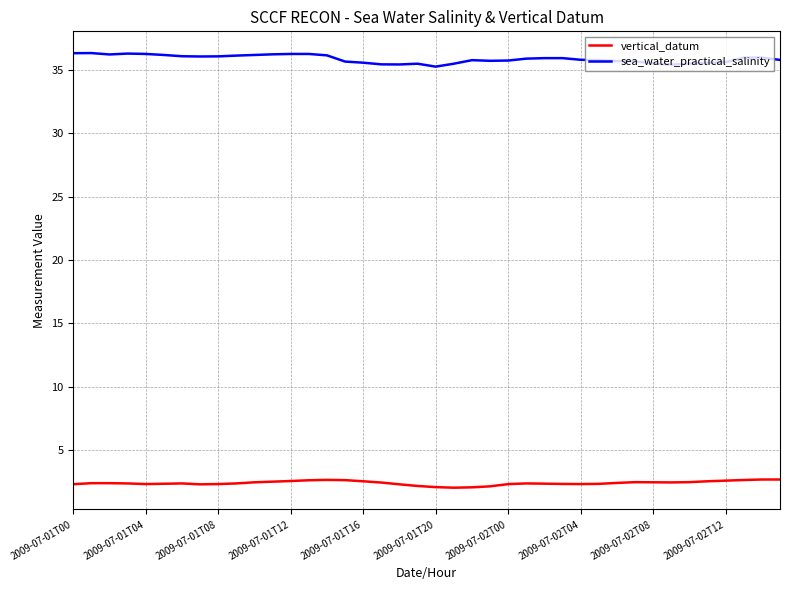

What is the difference between the maximum and minimum values in the sea_water_practical_salinity series?

1.1